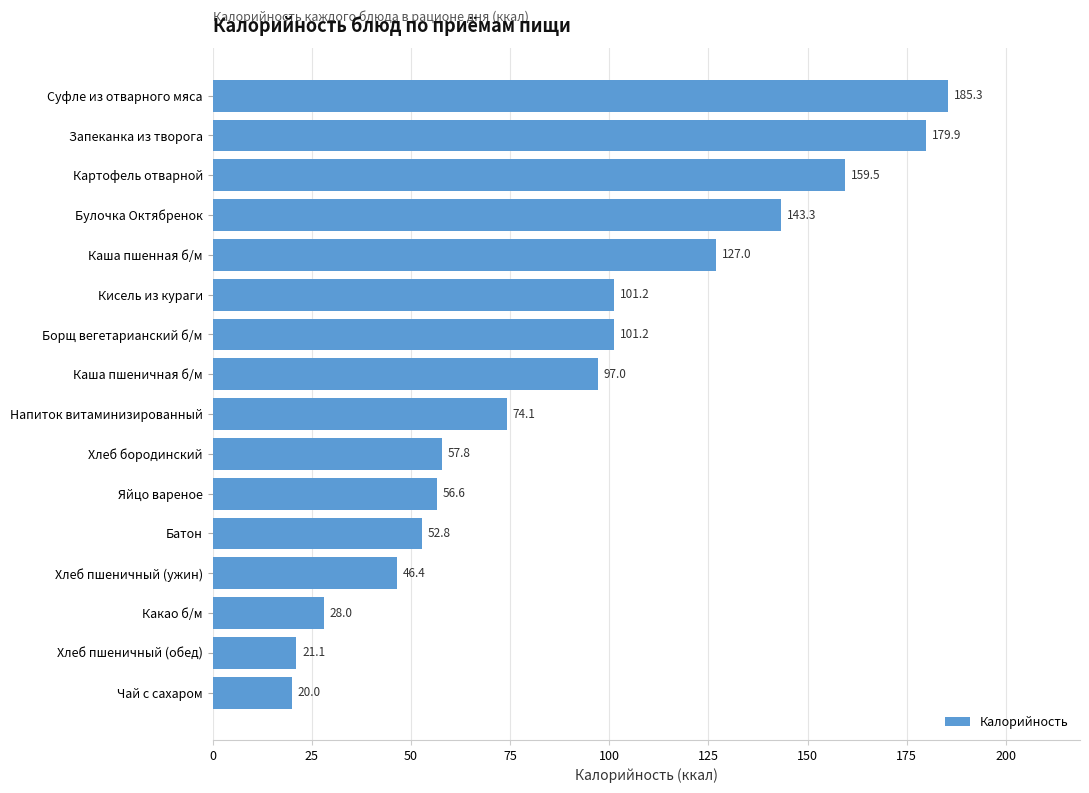

Reading bottom to top, extract all data points from this chart.

20.0	21.1	28.0	46.4	52.8	56.6	57.8	74.1	97.0	101.2	101.2	127.0	143.3	159.5	179.9	185.3